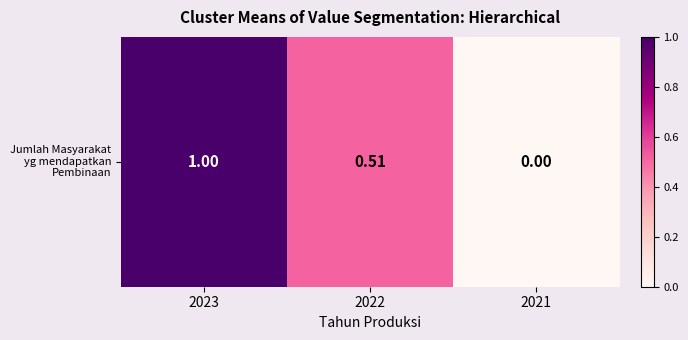

Reading left to right, what are all the values shown in this chart?

1.0	0.5	0.0